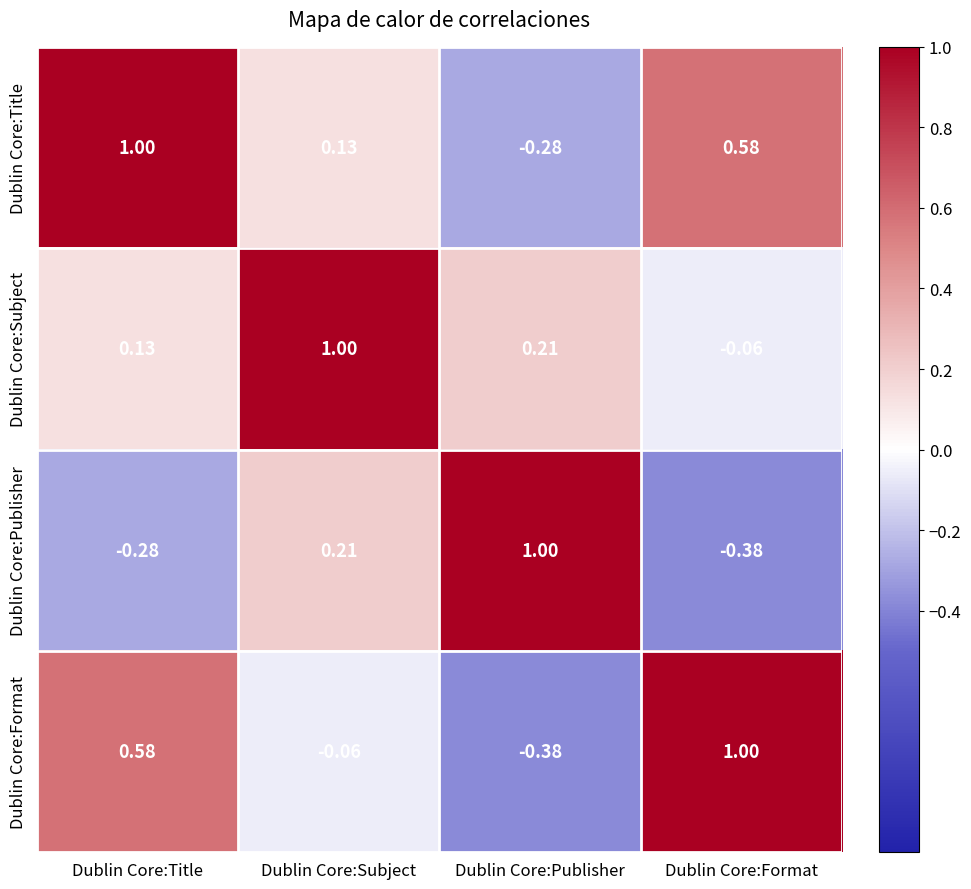

At which label does Dublin Core:Title reach its peak?

Dublin Core:Title